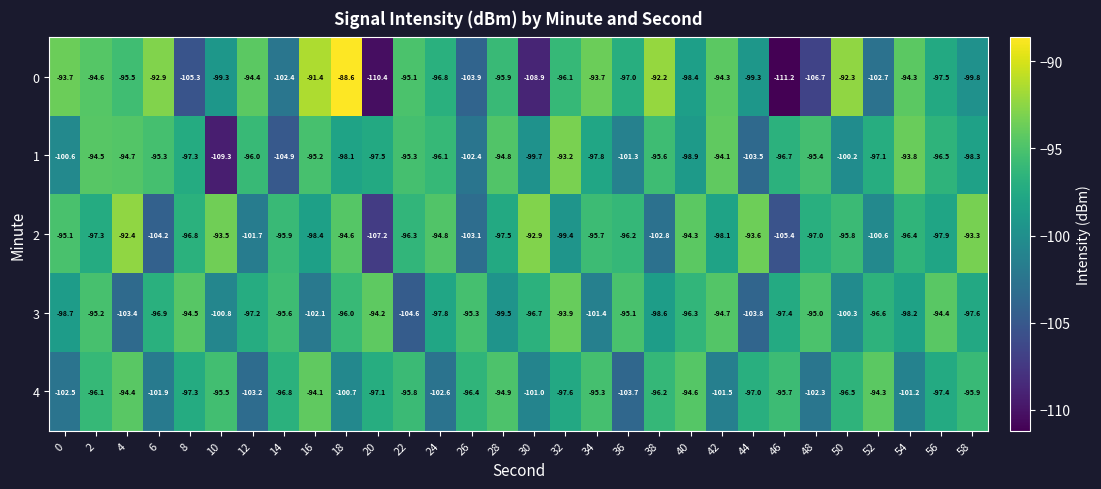

Where does the 4 series first go above -96?

4